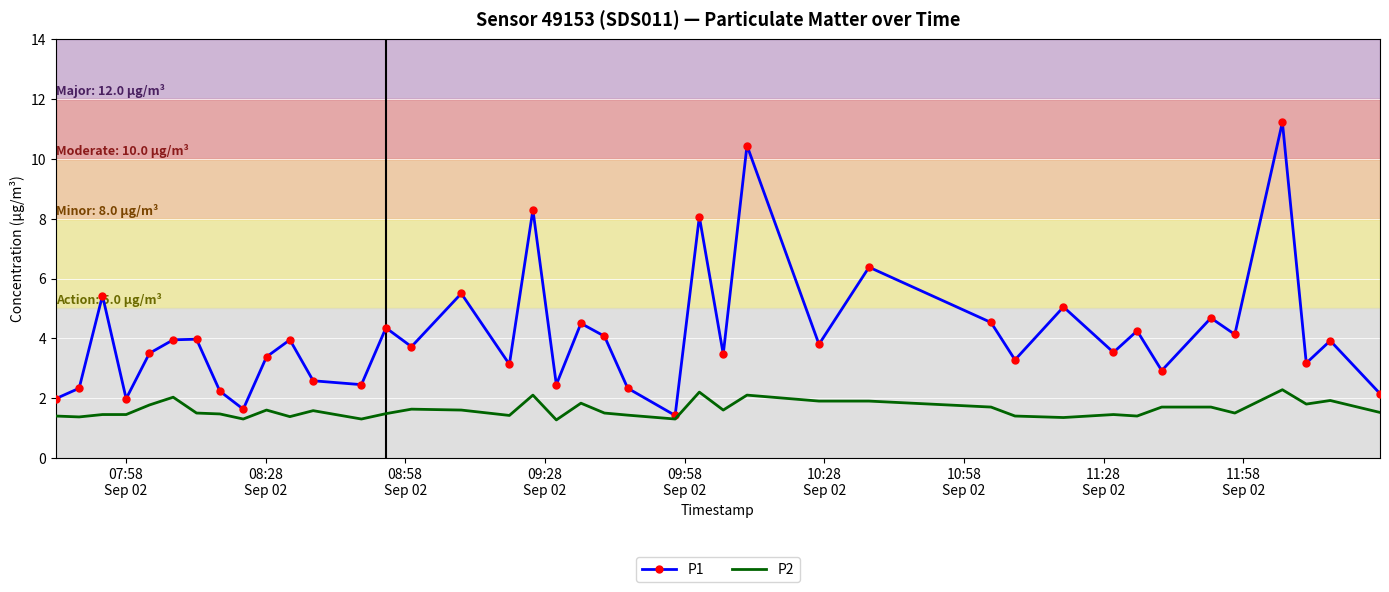

Which series has the largest total across all categories?

P1